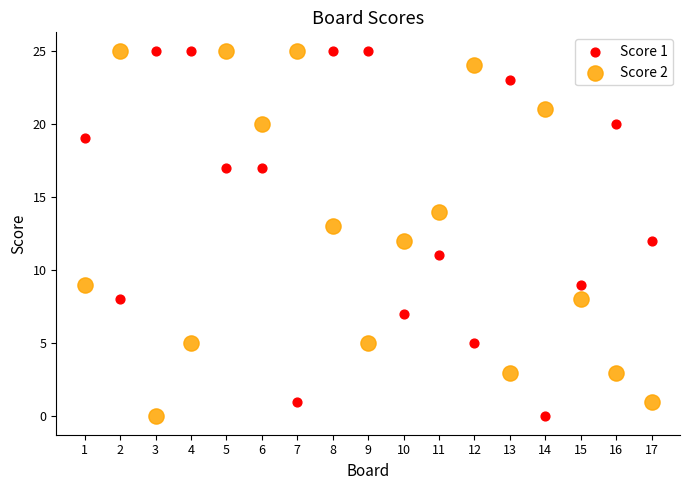

What is the X range (max minus min) for the scatter plot?

16